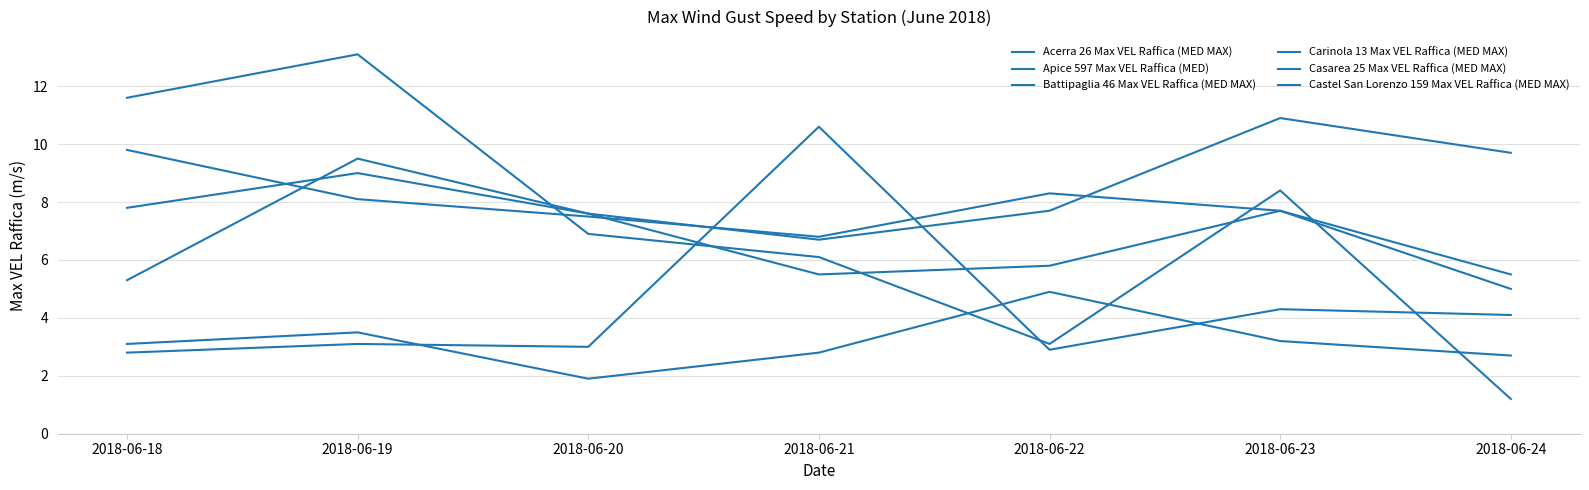

Rank the series at 2018-06-19 from lowest to highest value.

Battipaglia 46 Max VEL Raffica (MED MAX), Apice 597 Max VEL Raffica (MED), Castel San Lorenzo 159 Max VEL Raffica (MED MAX), Casarea 25 Max VEL Raffica (MED MAX), Carinola 13 Max VEL Raffica (MED MAX), Acerra 26 Max VEL Raffica (MED MAX)